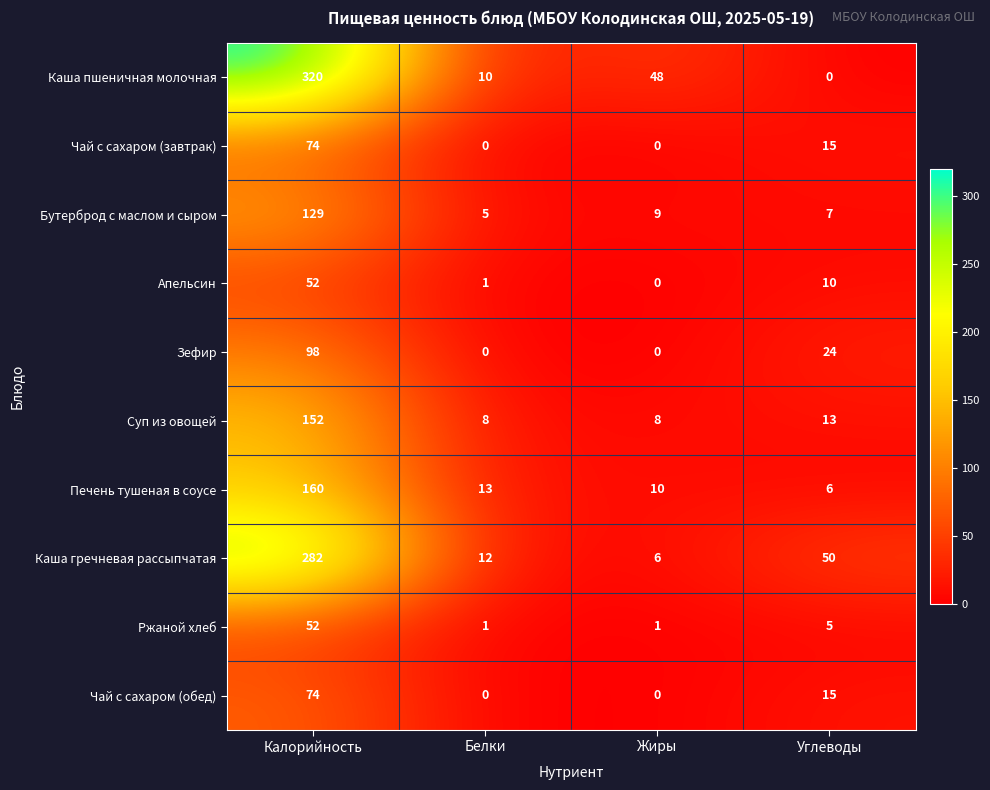

Count the number of data series in this chart.

10